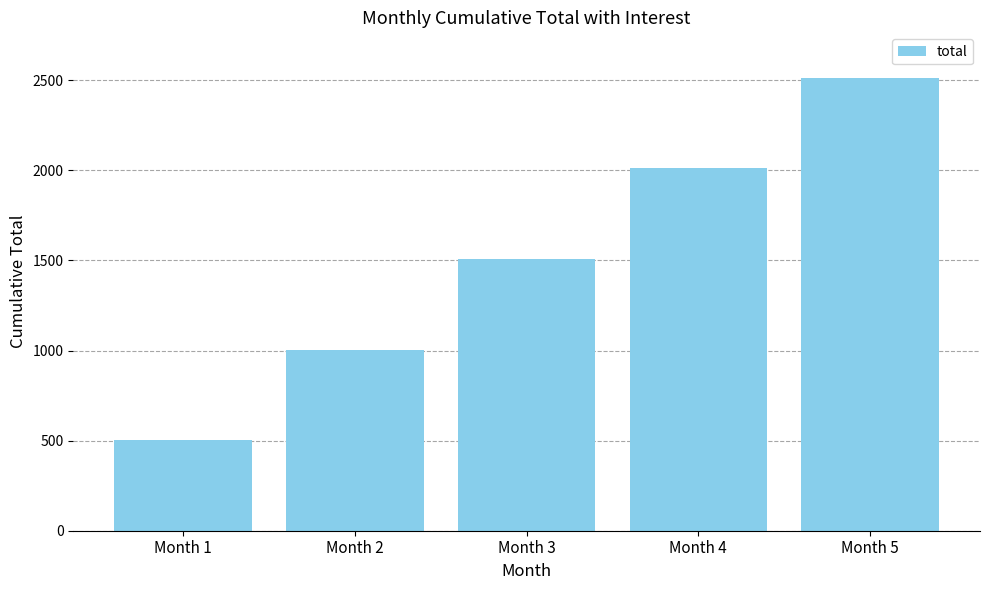

Are the bars grouped side by side (vs. stacked)?

No